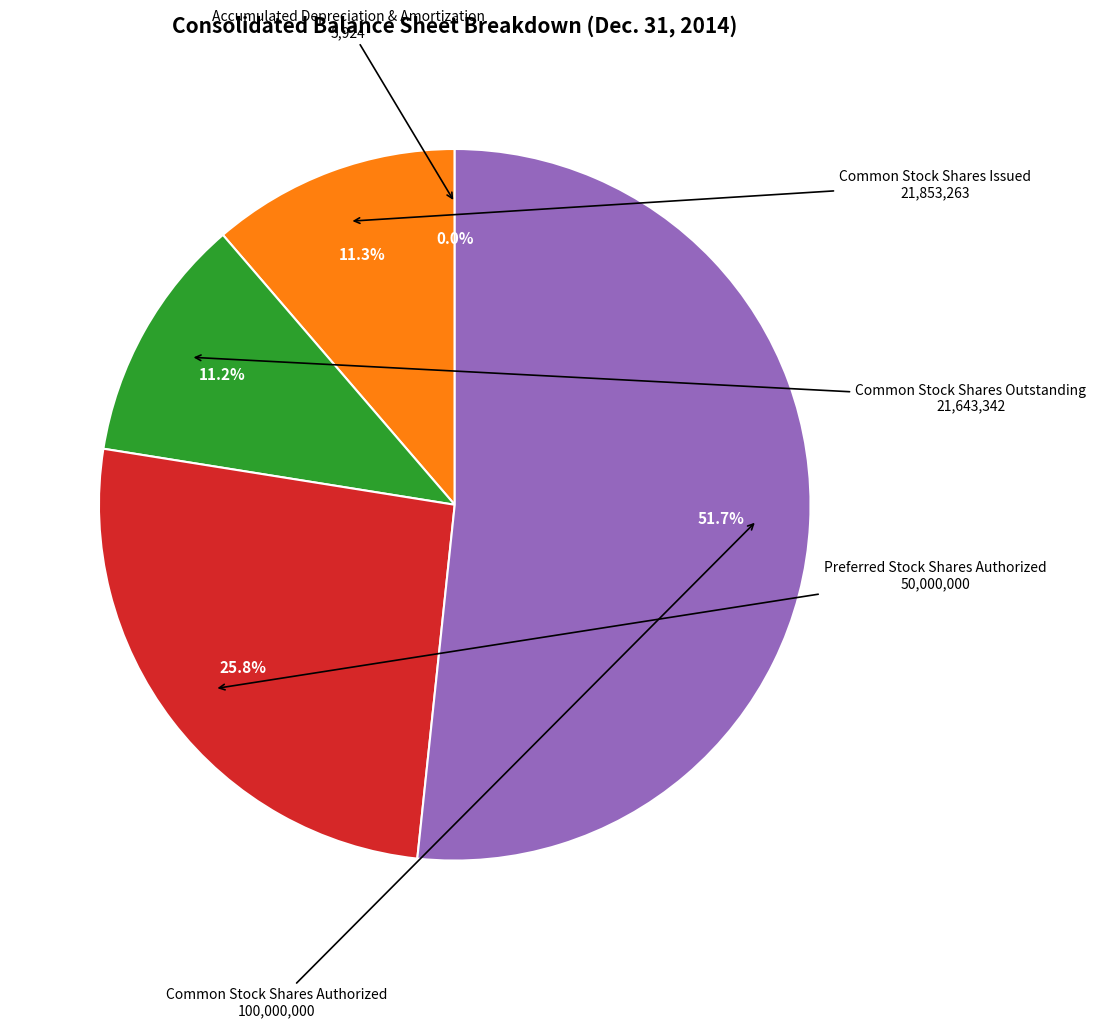

Approximately how many times larger is the value at Common Stock Shares Authorized compared to Preferred Stock Shares Authorized?

2.0